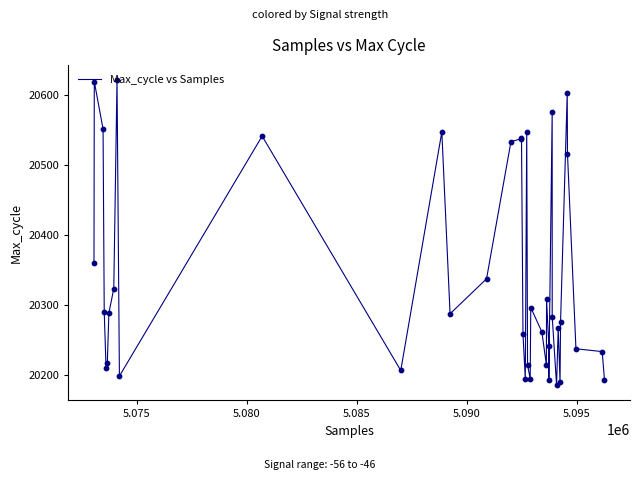

What is the greatest value displayed?

20621